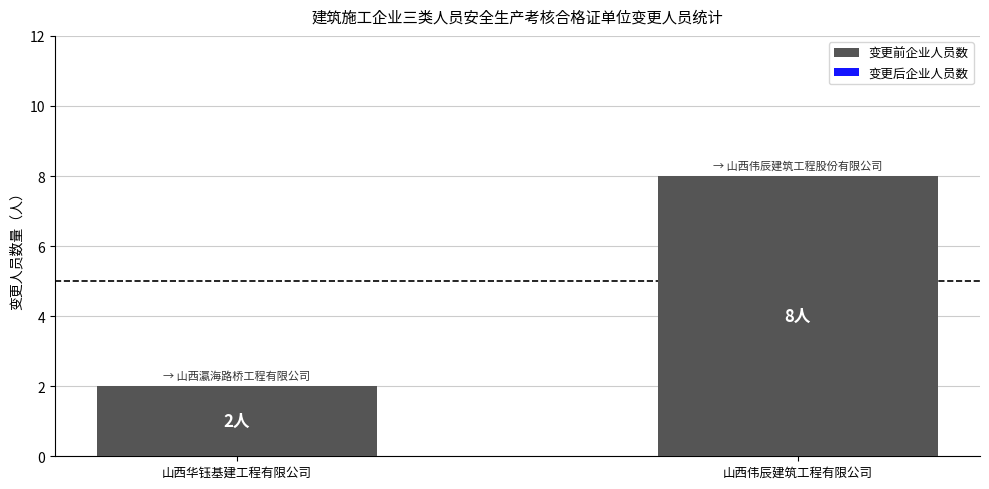

What is the average value?

5